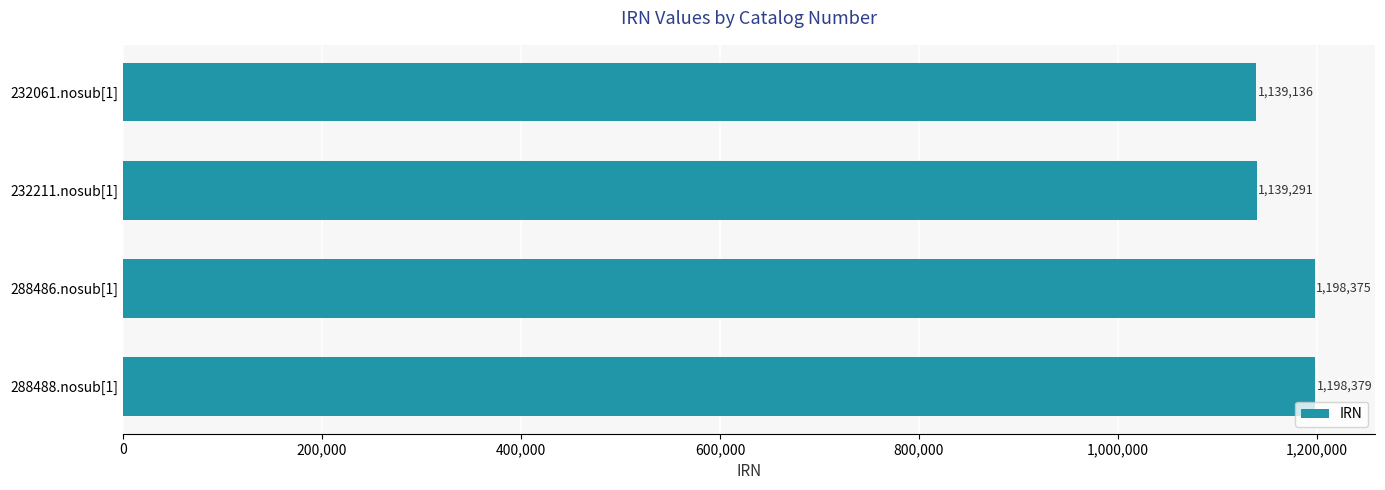

What is the greatest value displayed?

1198379